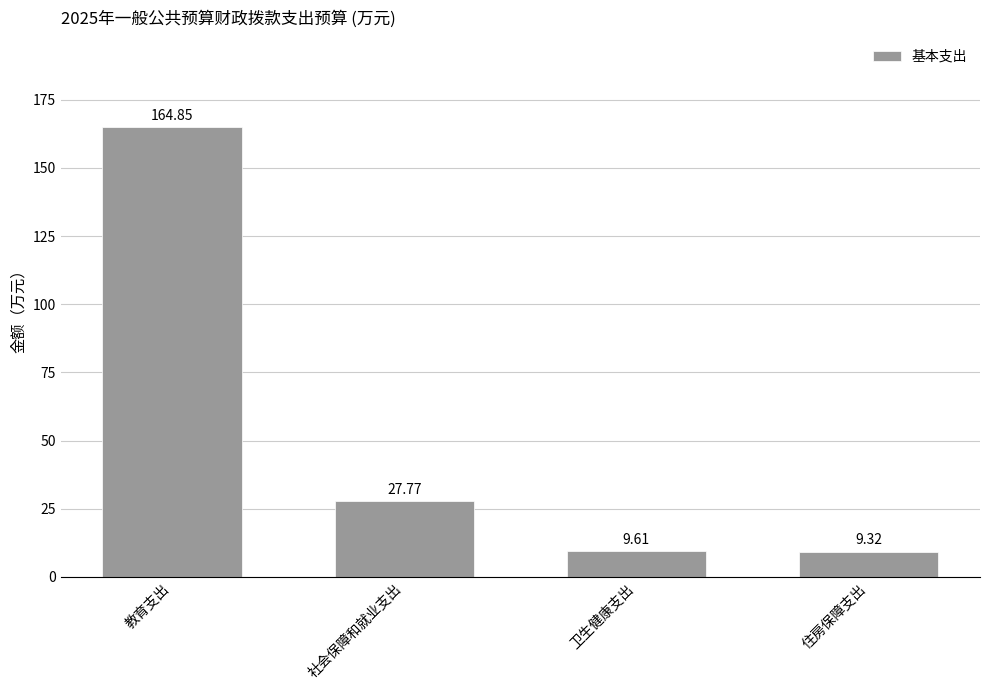

Does the chart contain stacked bars?

No